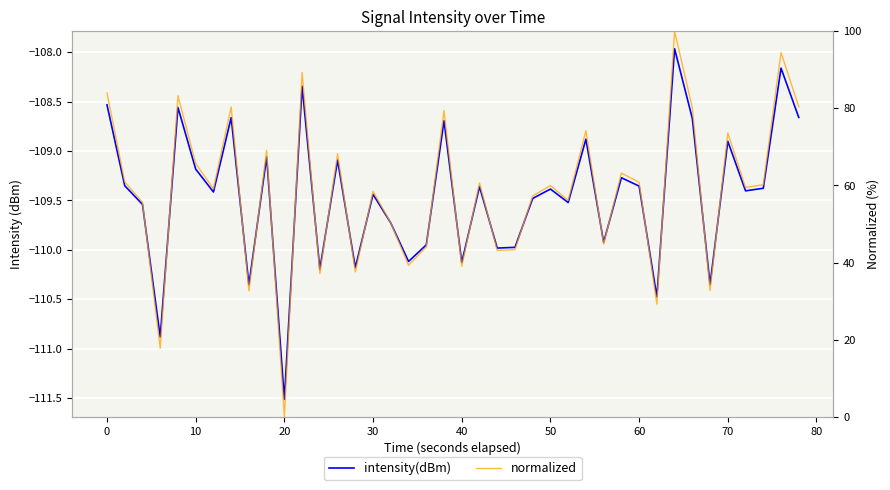

Is it true that normalized equals 26.2 at 40?

False